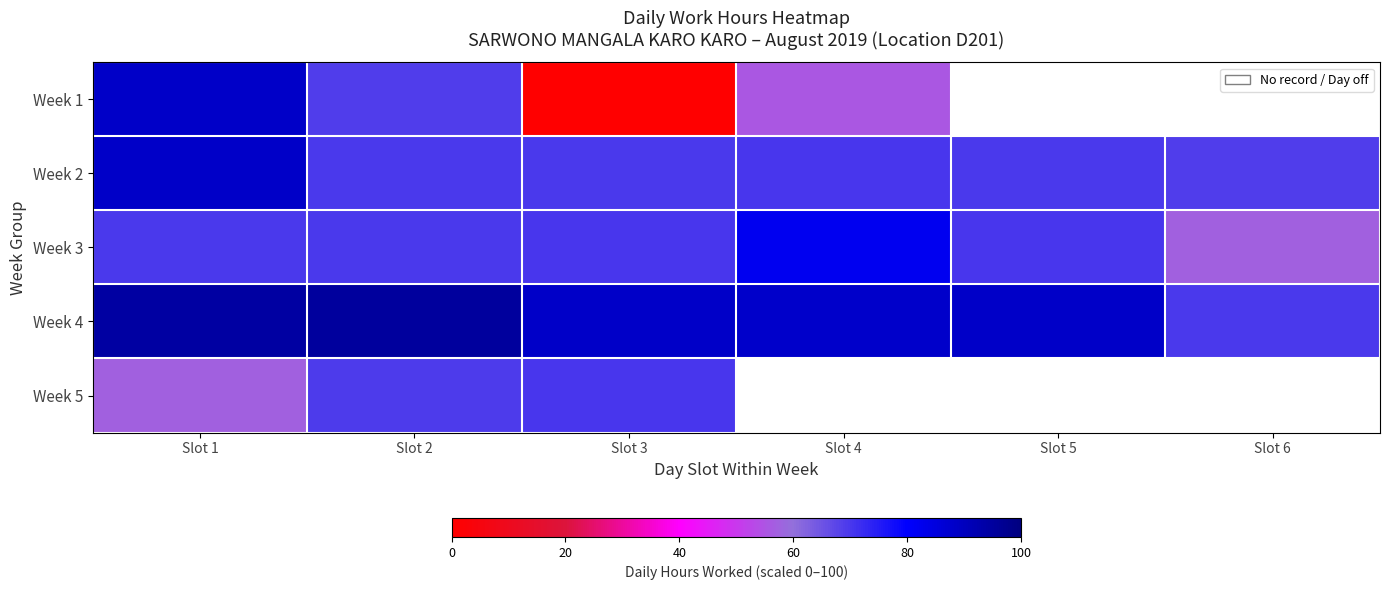

Between Slot 4 and Slot 3, which is larger?

Slot 4